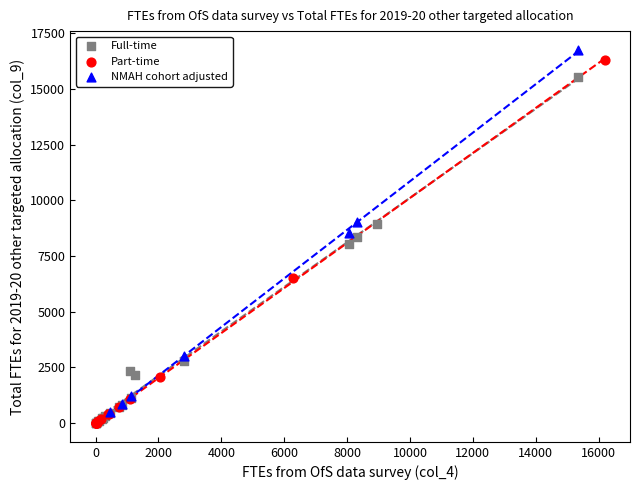

What are all the series names shown in the legend?

Full-time, Part-time, NMAH cohort adjusted